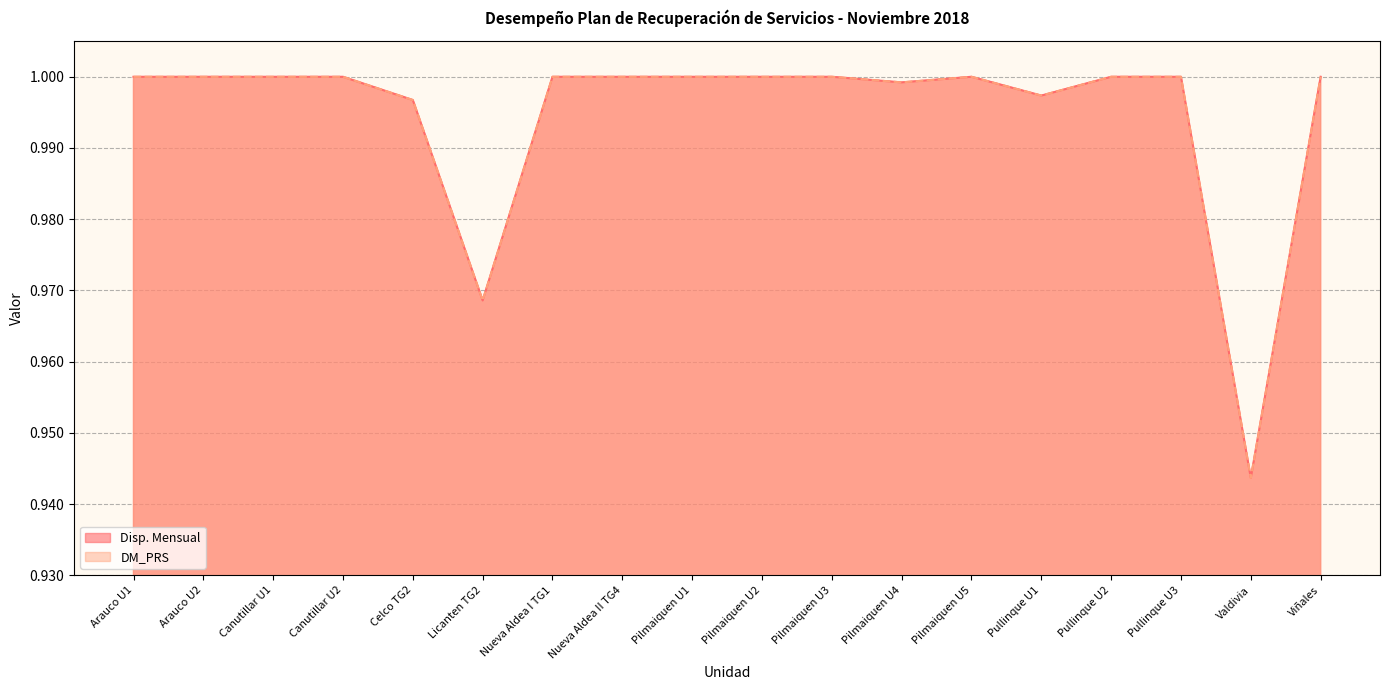

What is the label of the 1st point from the left?

Arauco U1